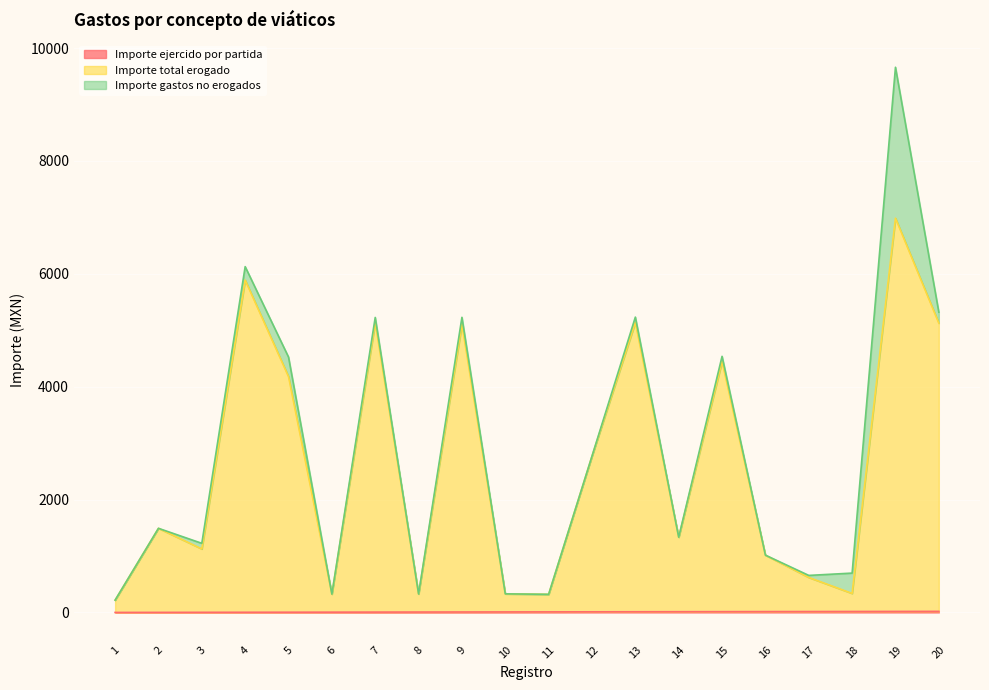

How many values in the Importe ejercido por partida series are below 11?

10